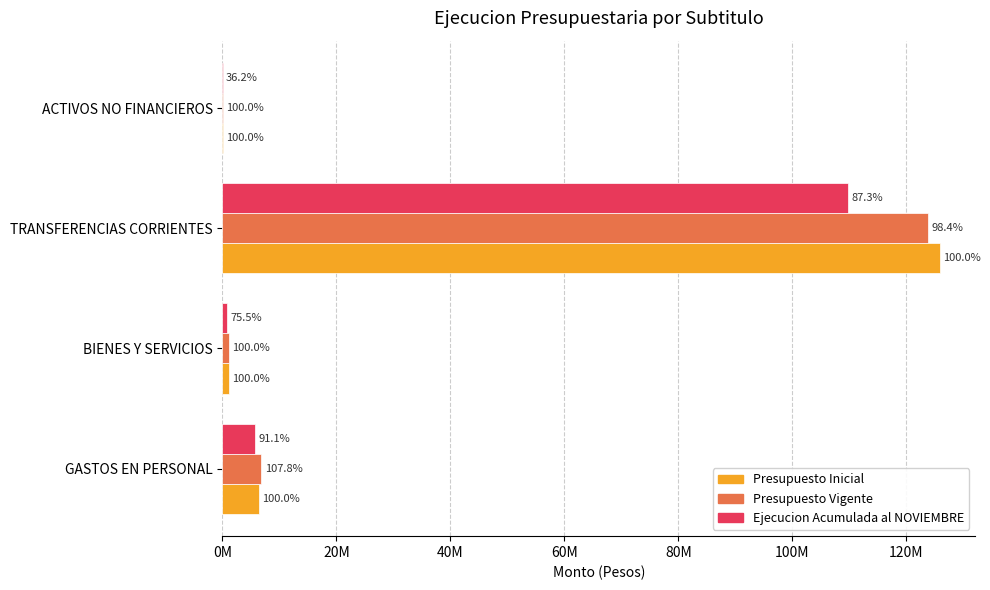

What are all the series names shown in the legend?

Presupuesto Inicial, Presupuesto Vigente, Ejecucion Acumulada al NOVIEMBRE